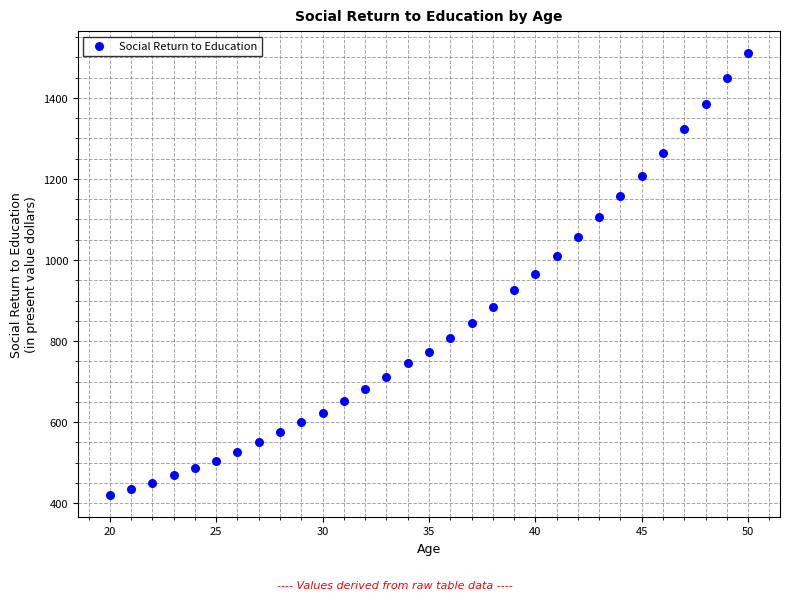

What is the range of X values (max minus min)?

30.0